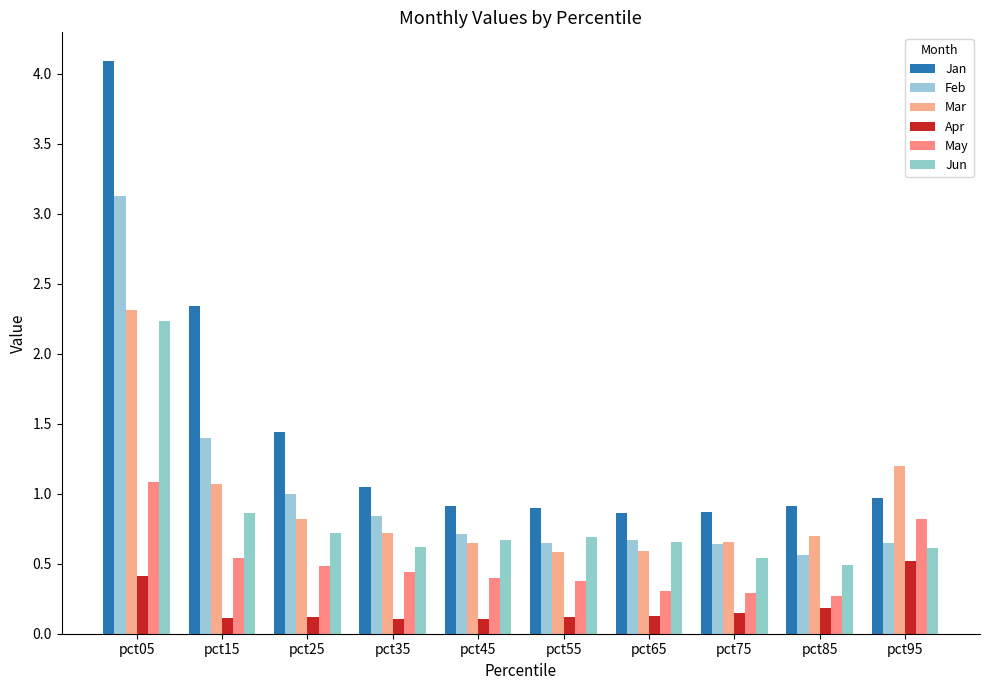

What is the difference between the second highest and second lowest values in the Mar series?

0.6